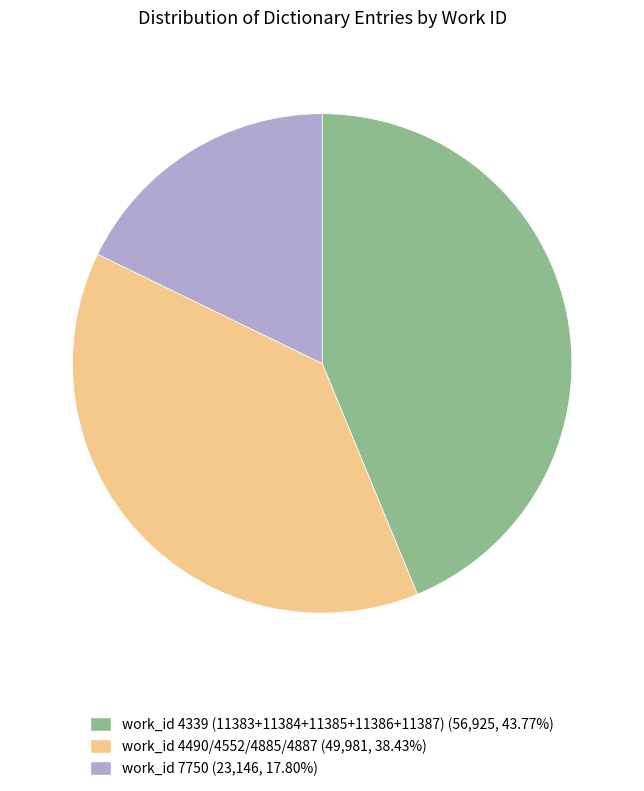

Does any single category account for the majority?

No